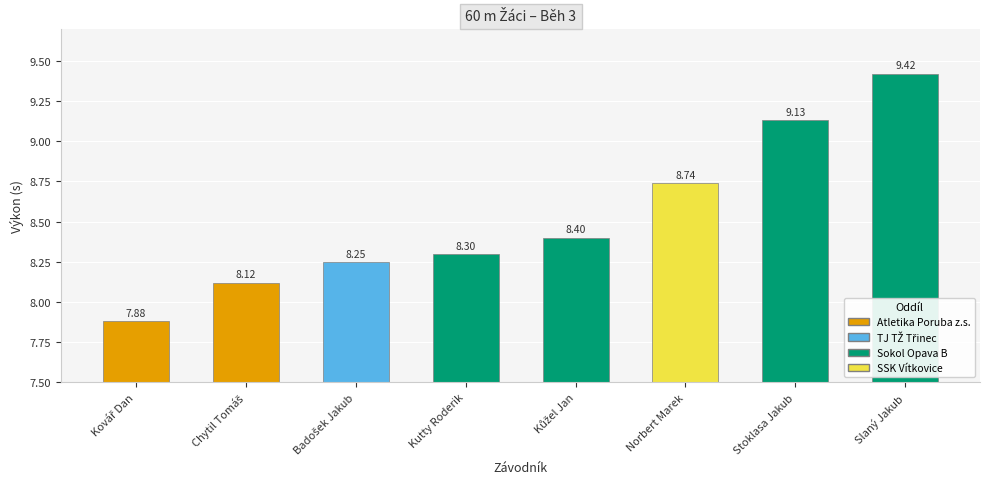

What is the label of the 2nd bar from the right?

Stoklasa Jakub